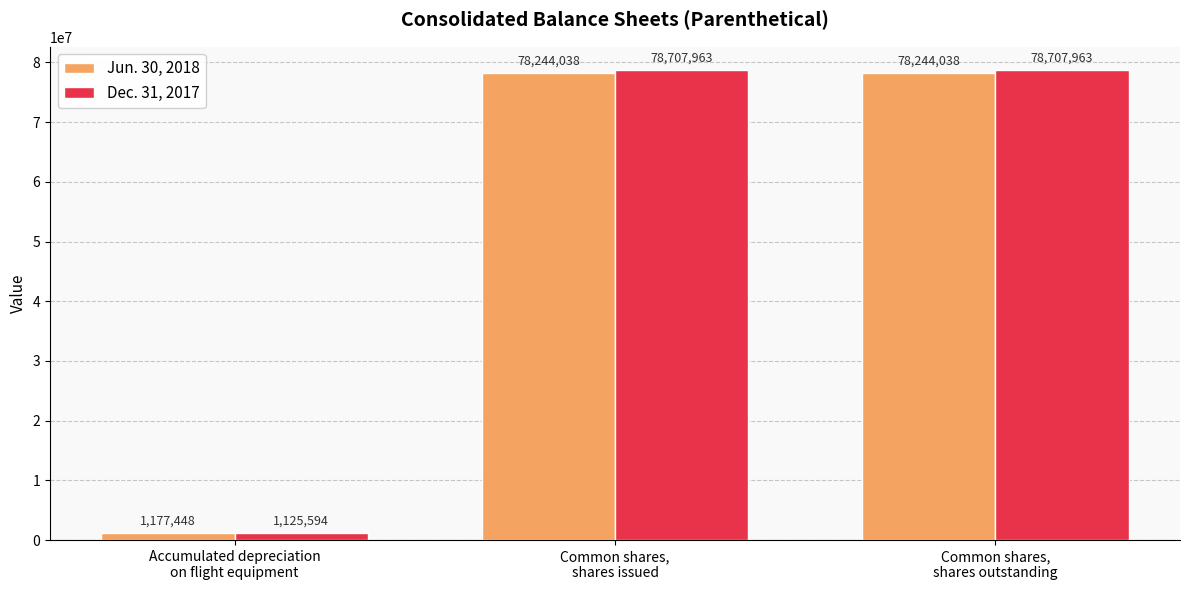

The Dec. 31, 2017 series shows 1125594 at Accumulated depreciation
on flight equipment. True or false?

True